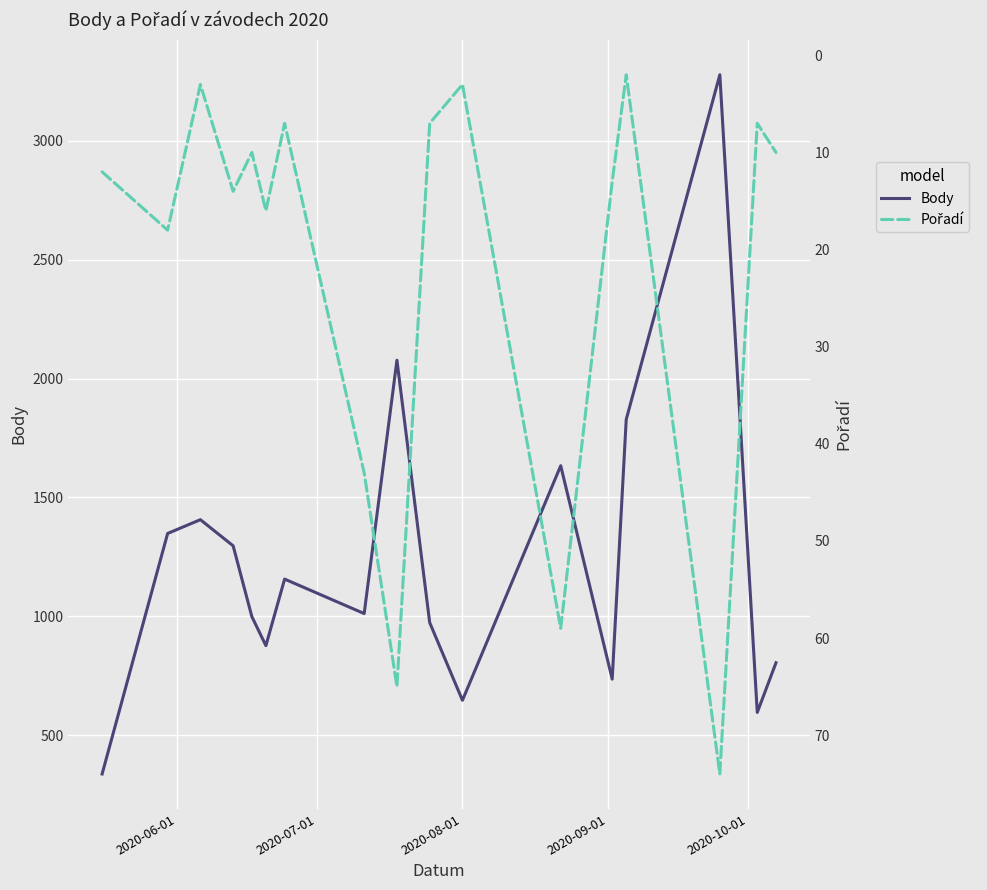

What is the minimum value for Body?

336